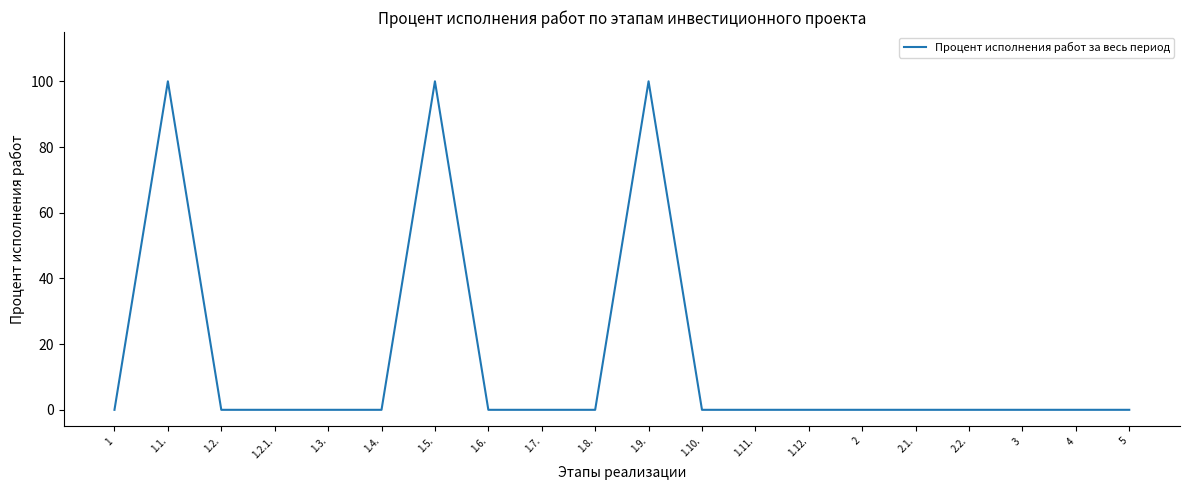

What position from the left is 1.2.?

3